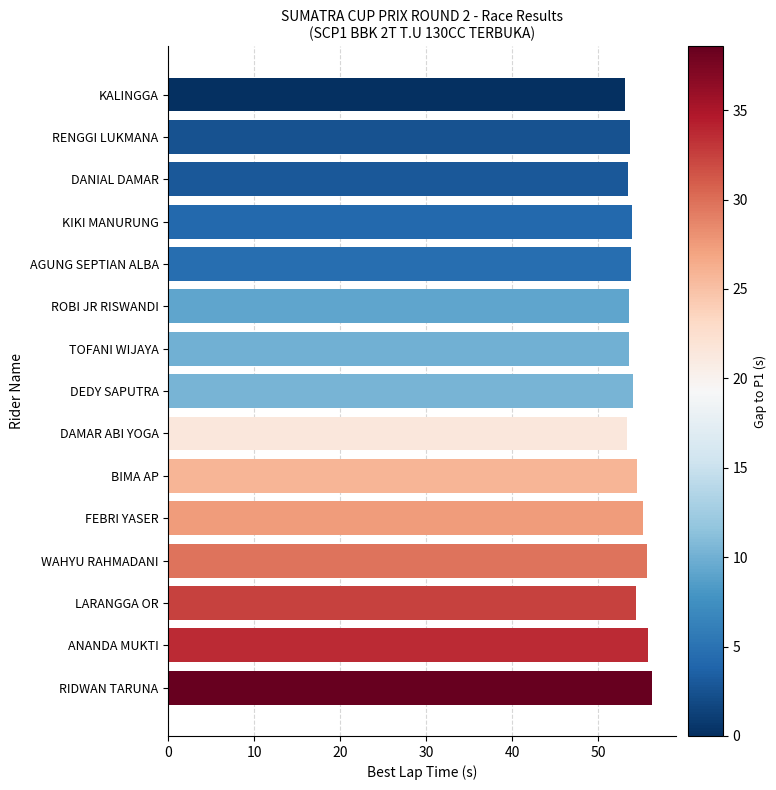

What is the sum of the values at DEDY SAPUTRA and KIKI MANURUNG?

107.9